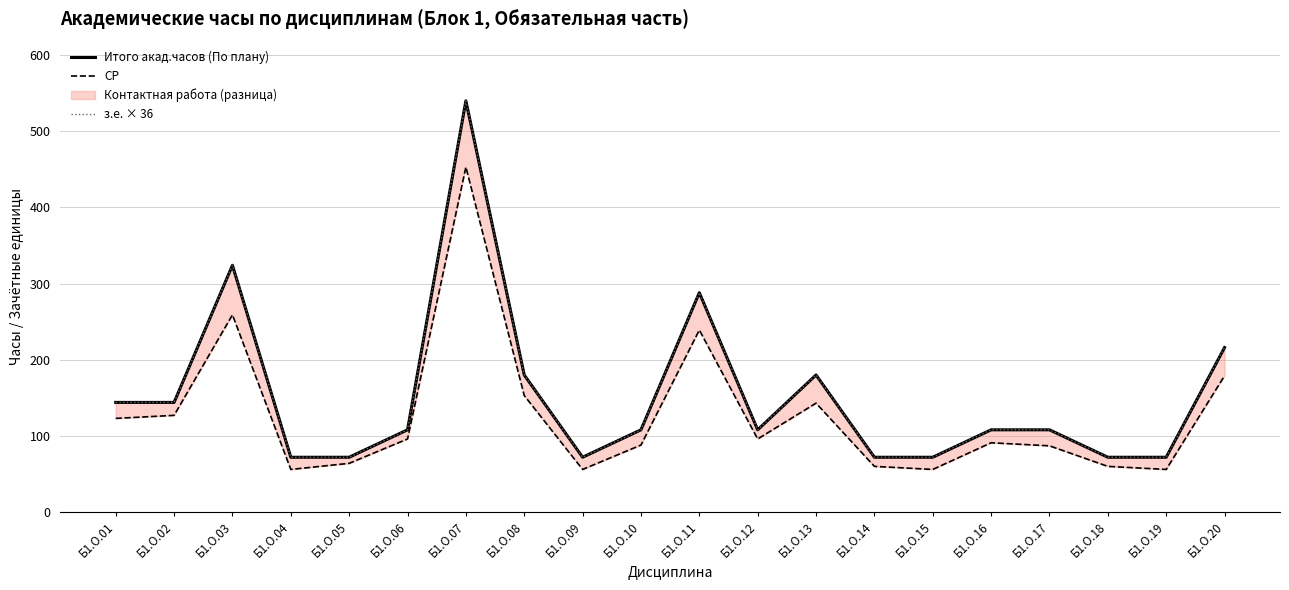

The value of СР at Б1.О.02 is 127. True or false?

True